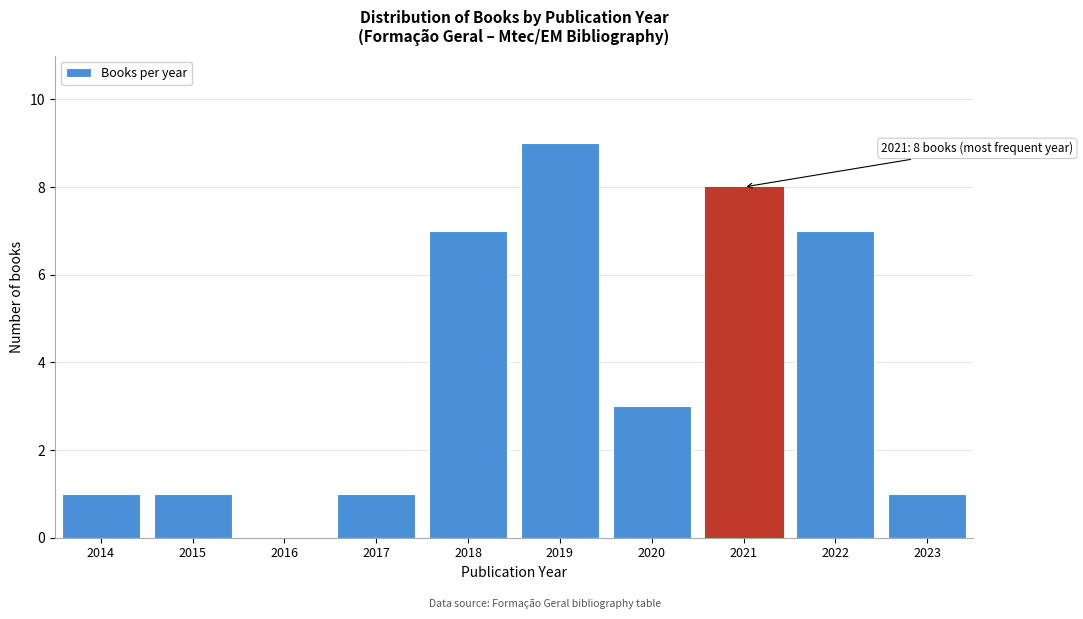

Reading right to left, what are all the values shown in this chart?

2023=1	2022=7	2021=8	2020=3	2019=9	2018=7	2017=1	2016=0	2015=1	2014=1